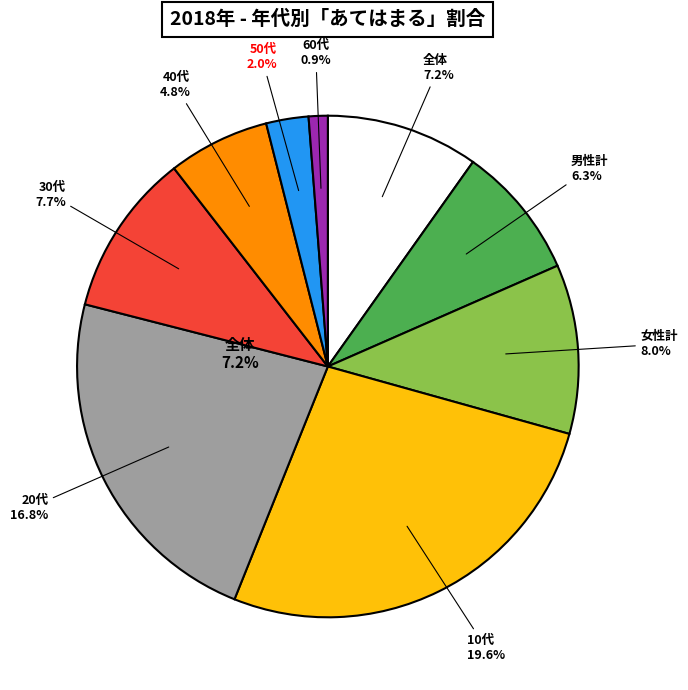

What percentage is NOT represented by 男性計?

91.4%